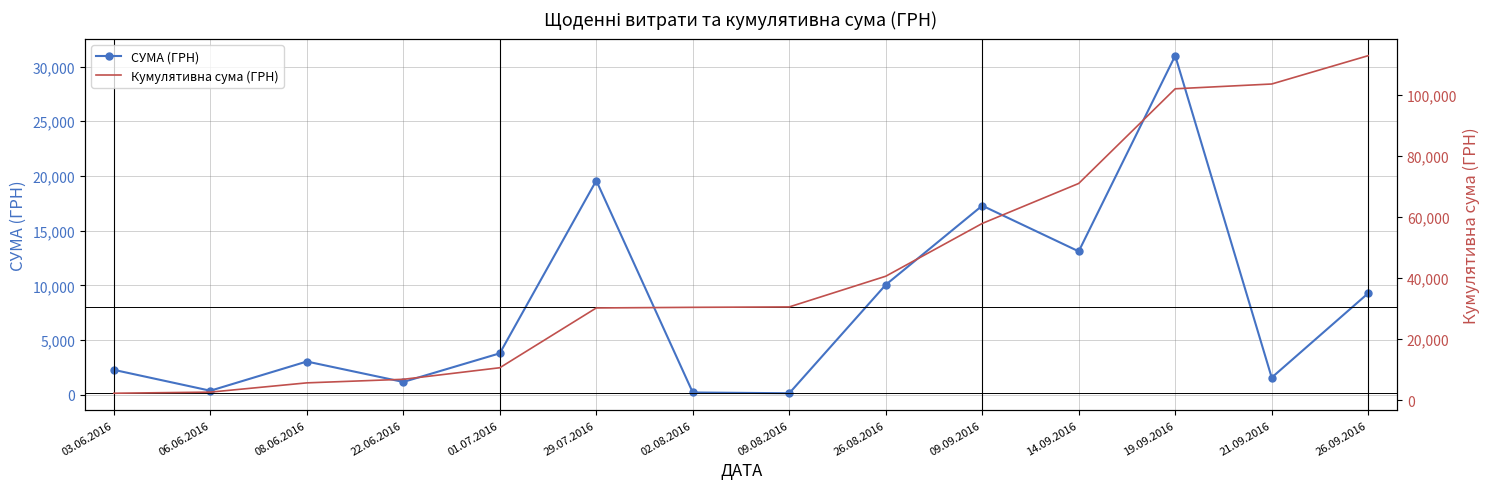

At how many categories does at least one series exceed 33400?

6